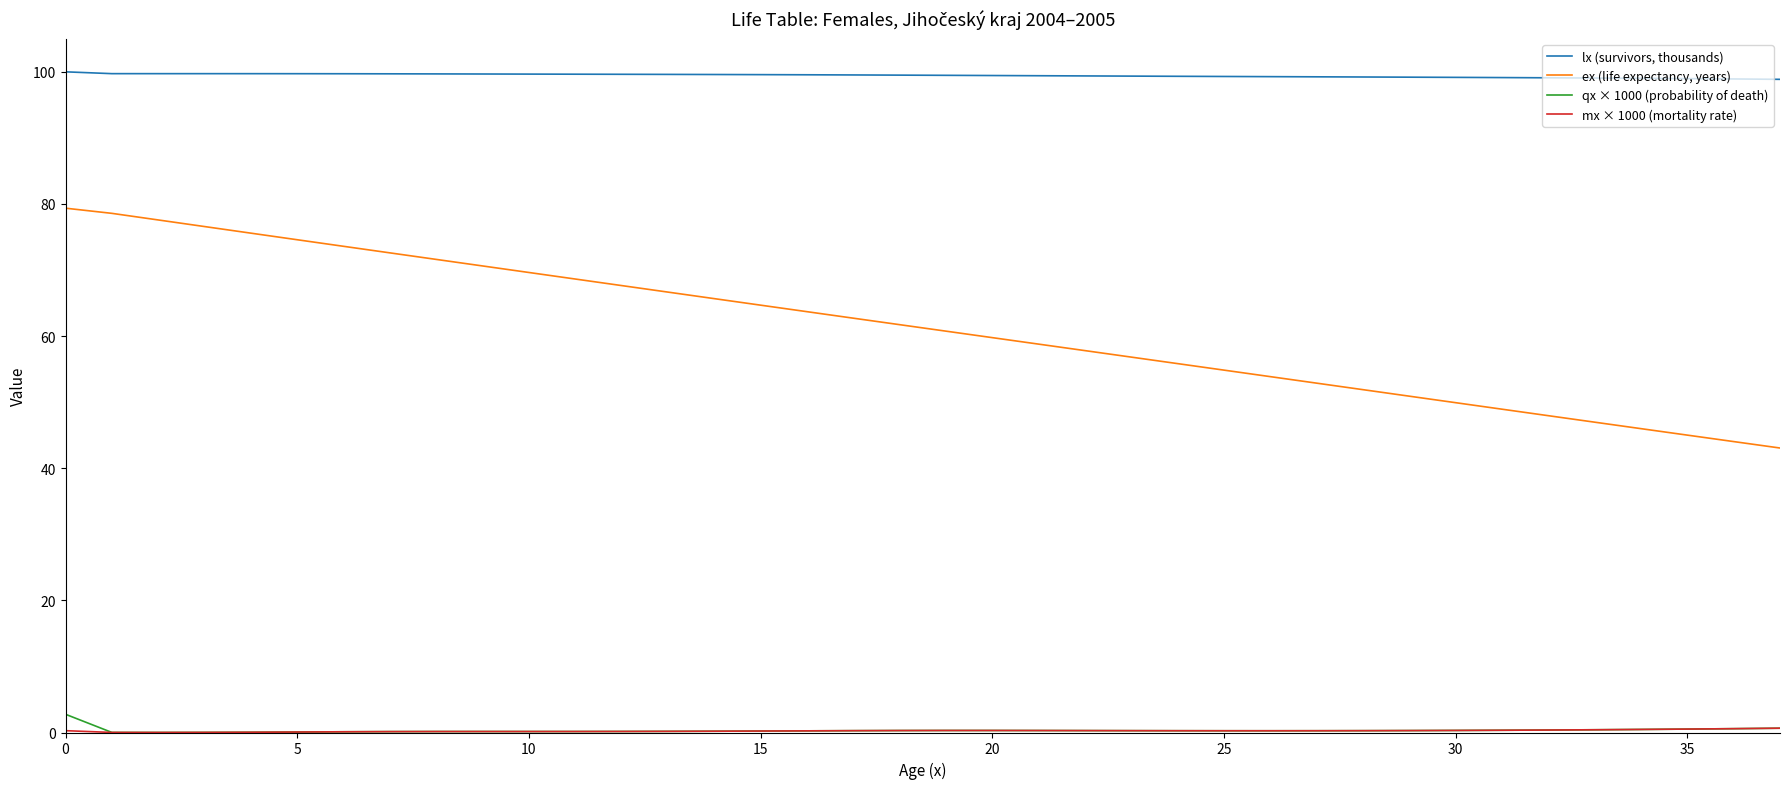

Does the chart have visible grid lines?

No